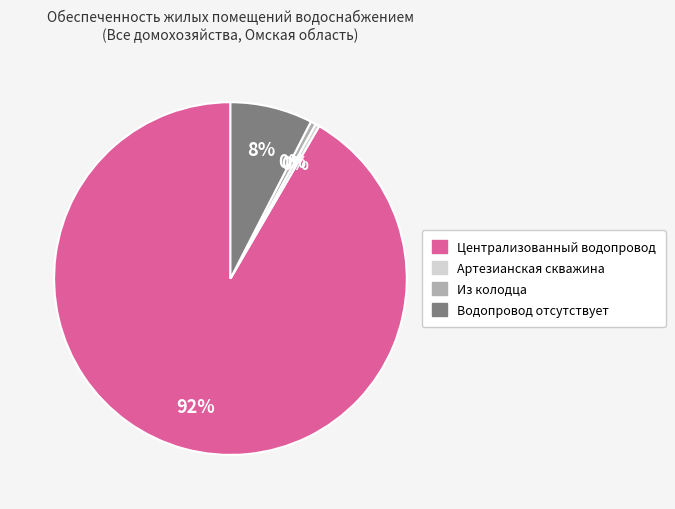

Is there a majority slice in this chart?

Yes